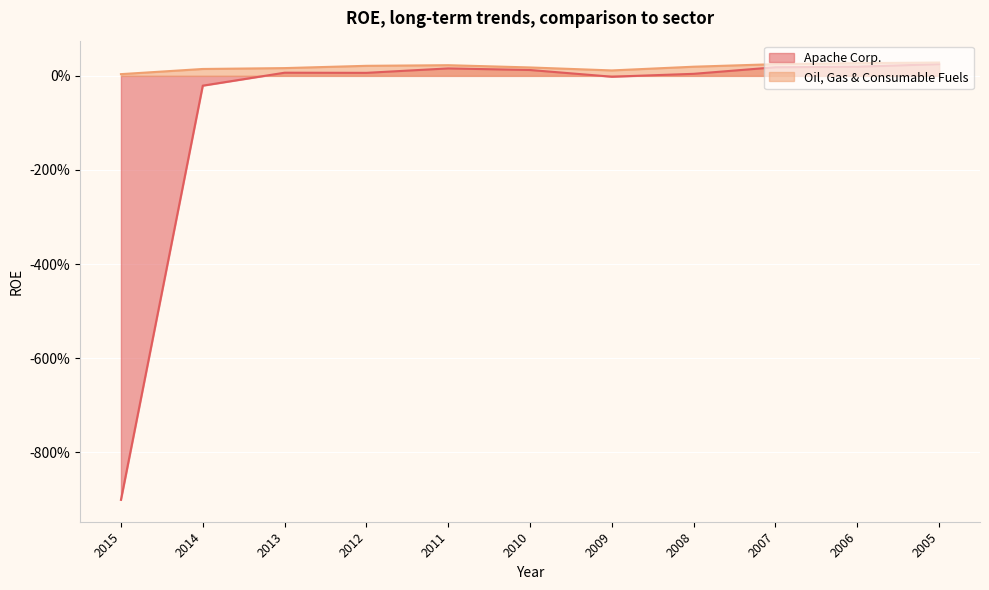

What are all the series names shown in the legend?

Apache Corp., Oil, Gas & Consumable Fuels